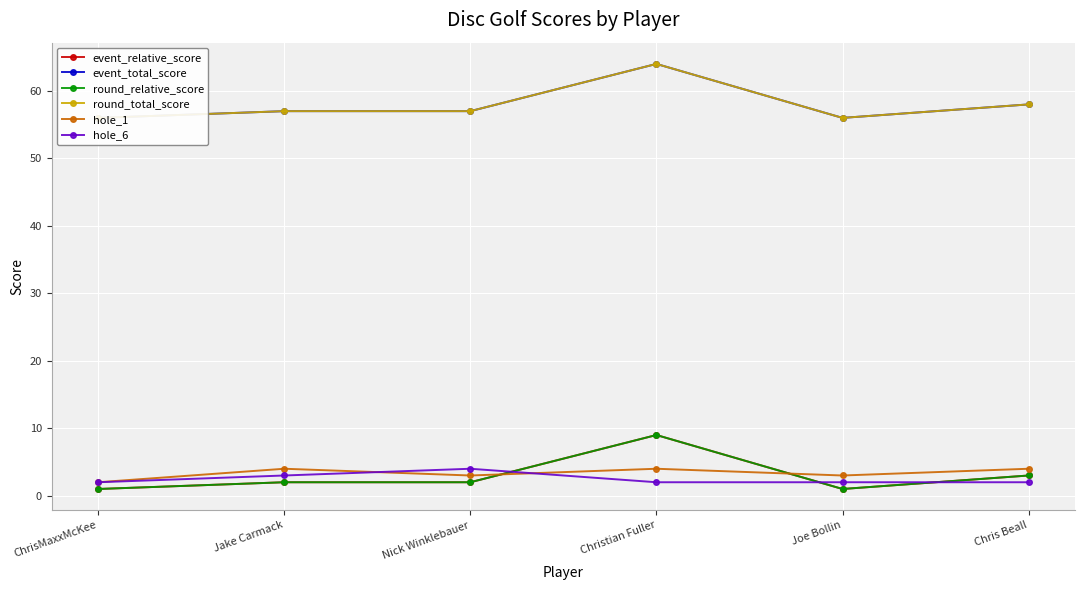

Which series ends up on top after the final intersection of hole_1 and event_relative_score?

hole_1